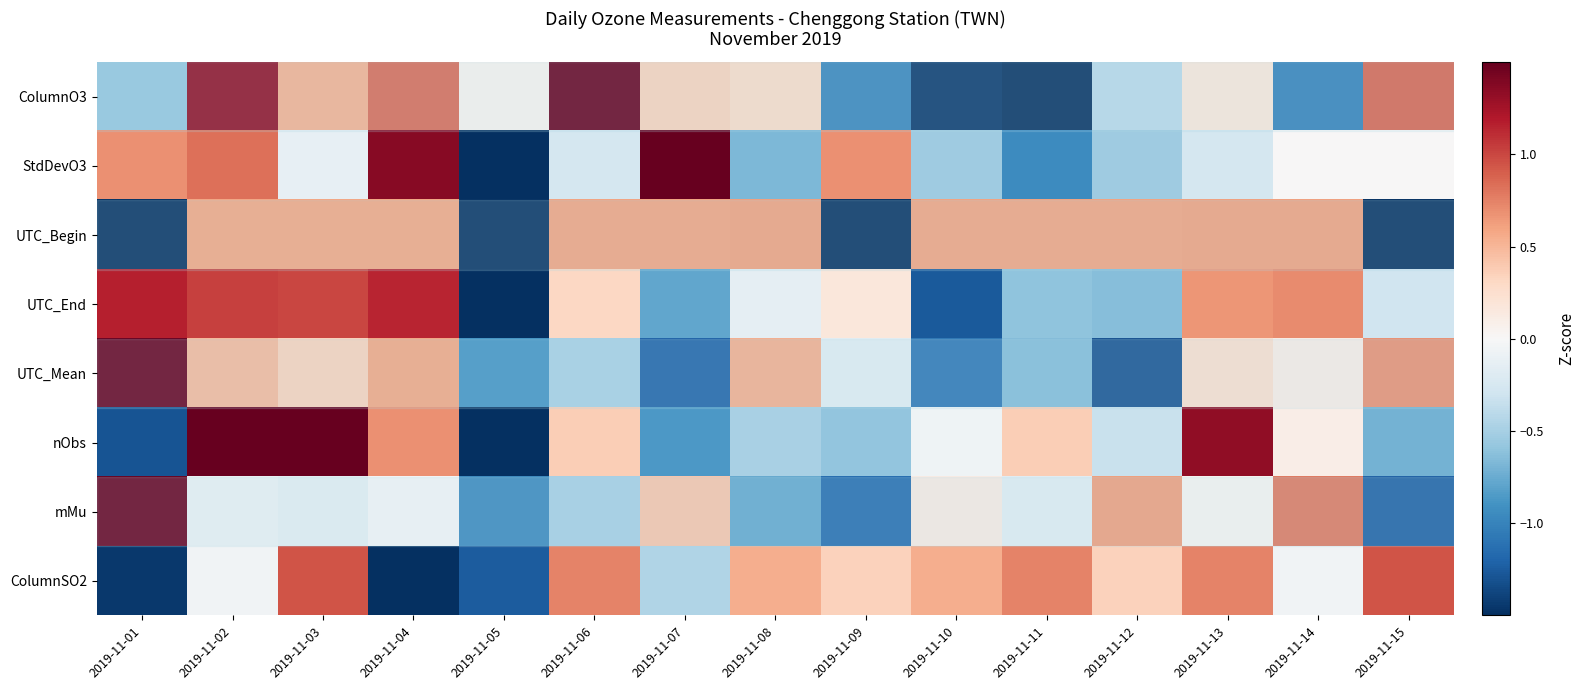

What is the total value across all series at 2019-11-10?

-3.1